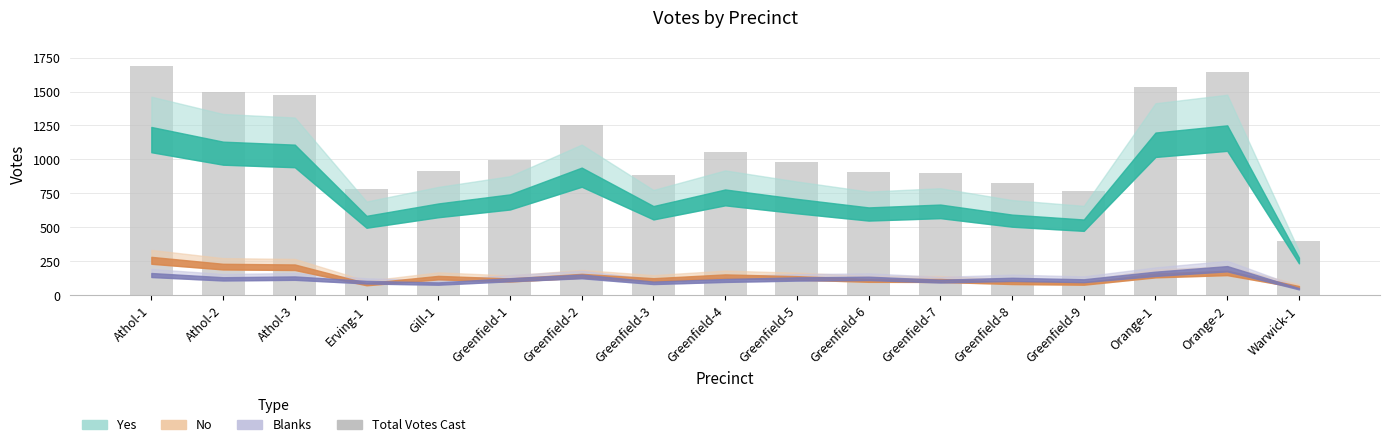

True or false: the data shows 510 at Greenfield-7.

False